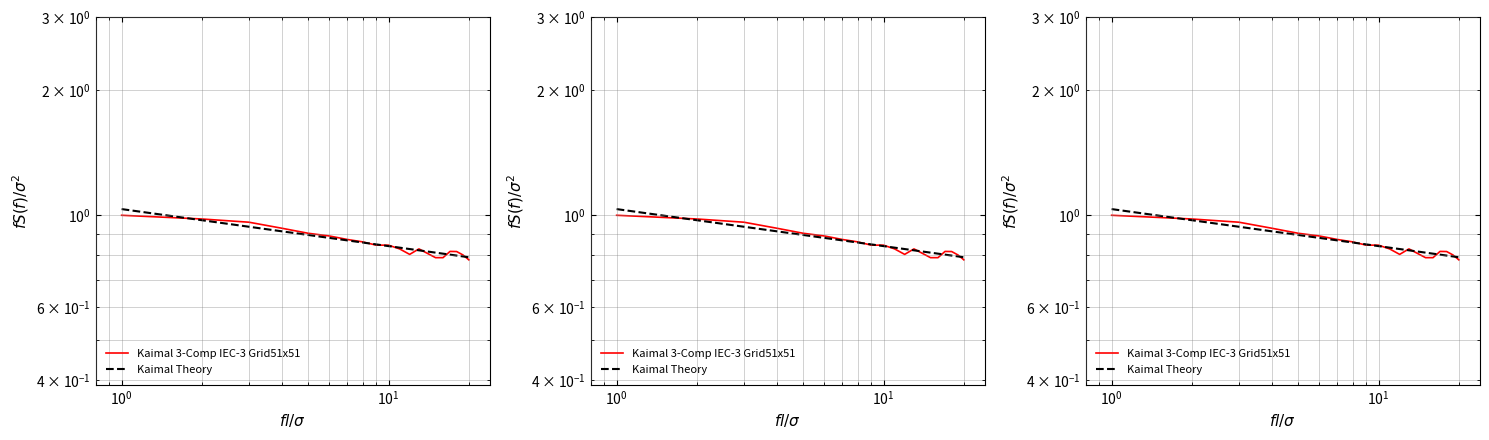

At which category does the data reach its first local peak?

13